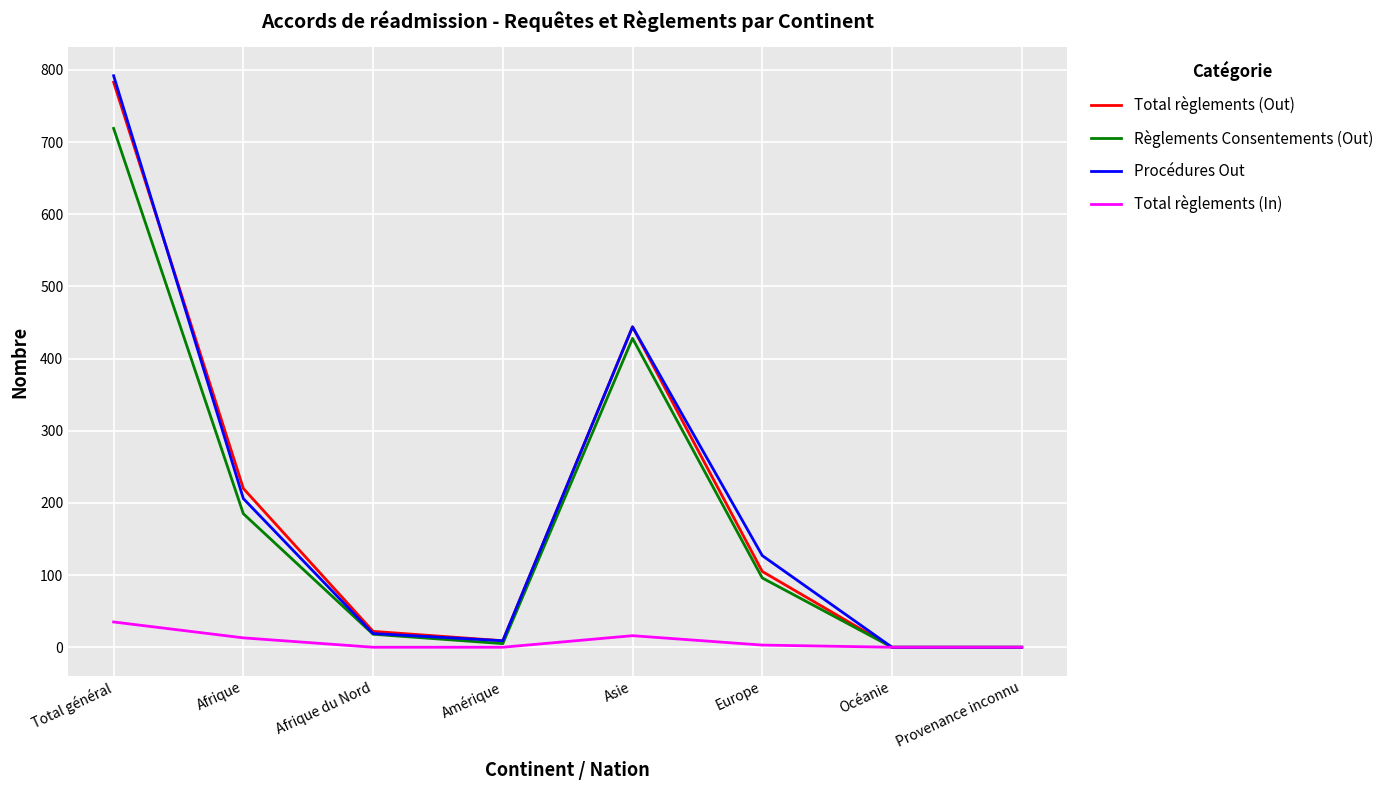

At which category is the sum across all series the highest?

Total général